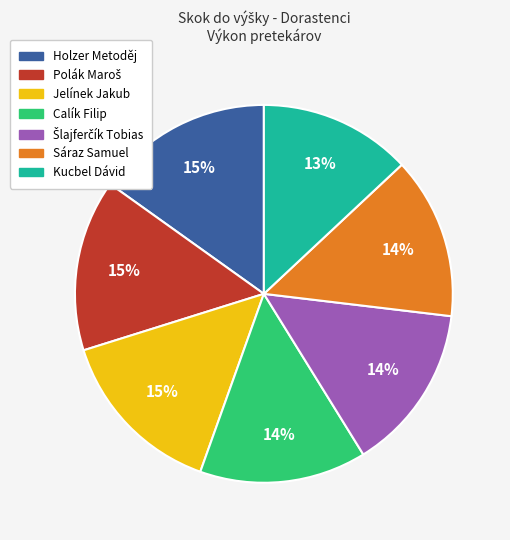

Which slice is the smallest?

Kucbel Dávid